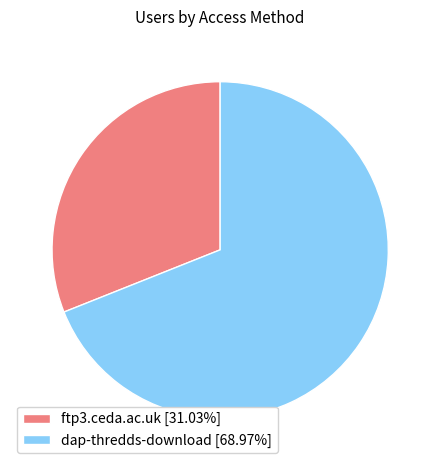

Do dap-thredds-download [68.97%] and ftp3.ceda.ac.uk [31.03%] together represent more than half of the pie?

Yes